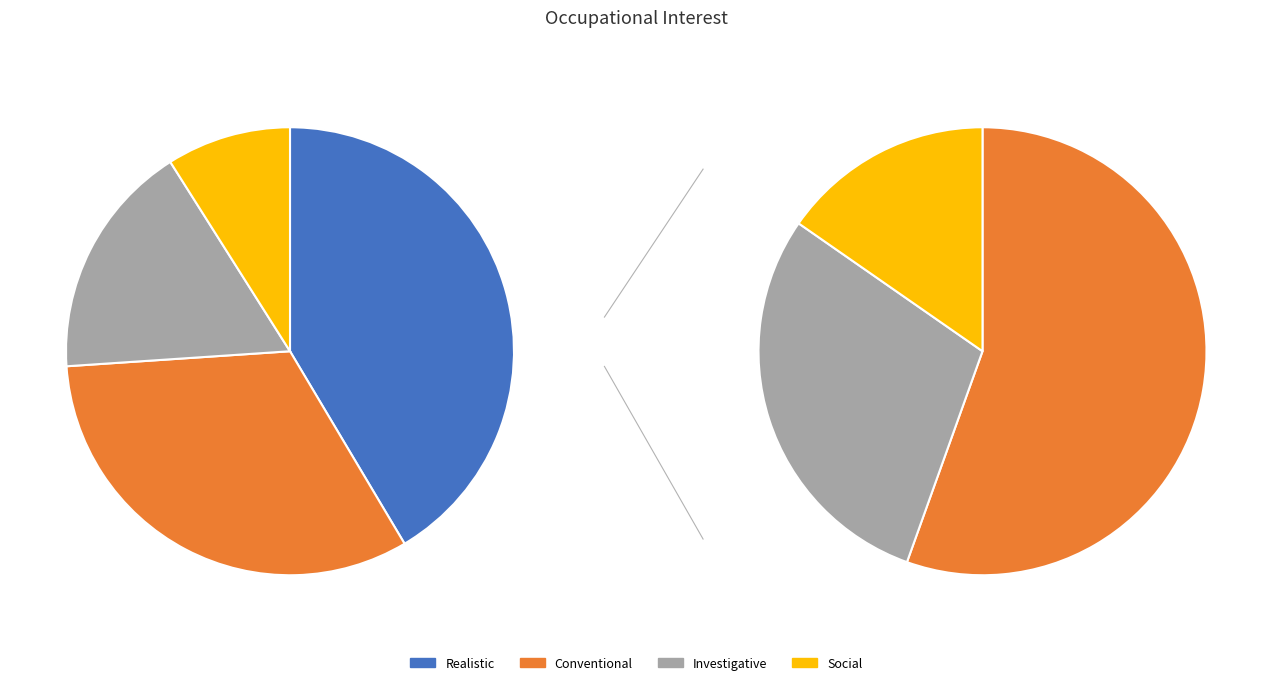

What is the total percentage of Investigative and Social?

26.1%